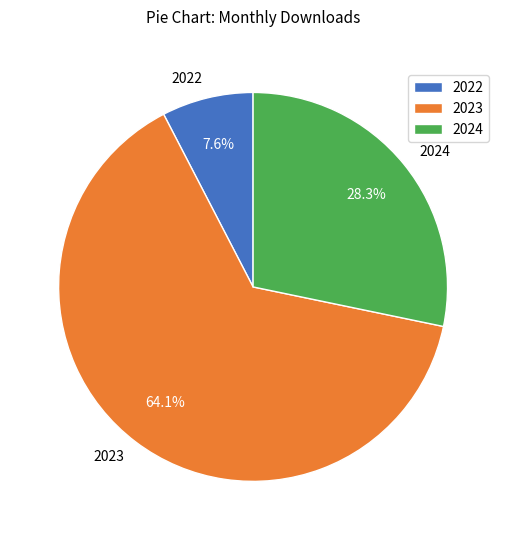

Is there any slice that represents more than half of the pie?

Yes